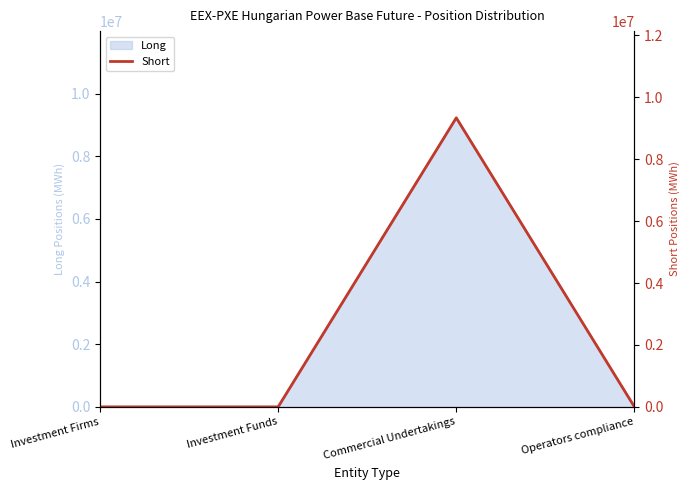

At which category does the data reach its first local peak?

Commercial Undertakings